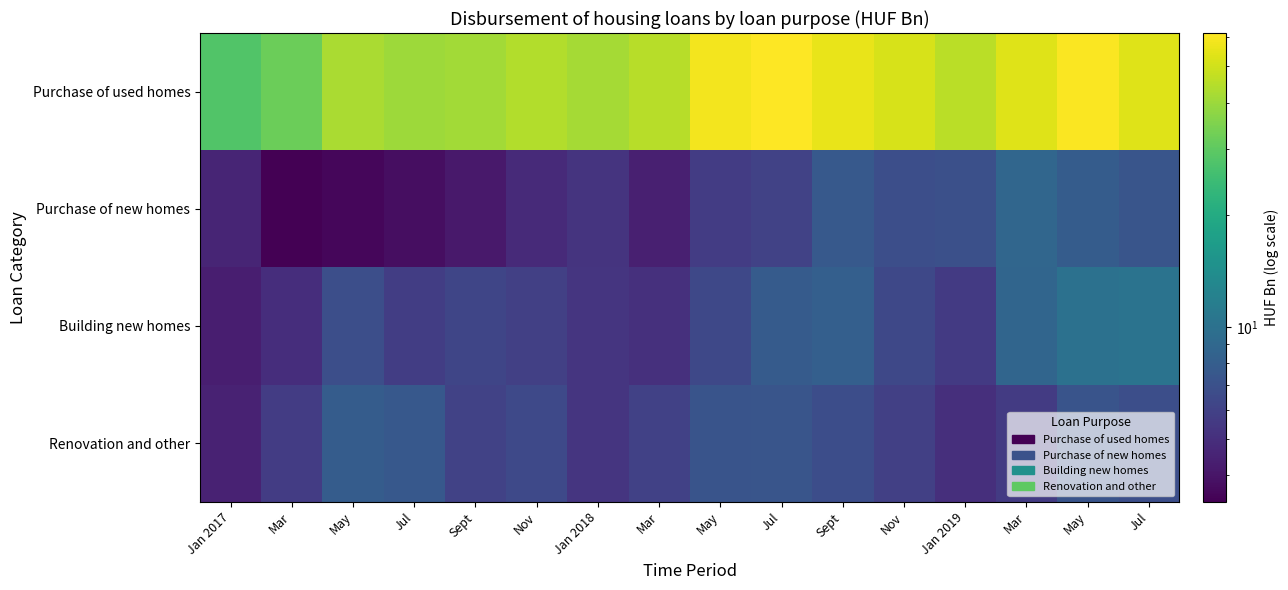

Which series has the largest range (max minus min)?

Purchase of used homes